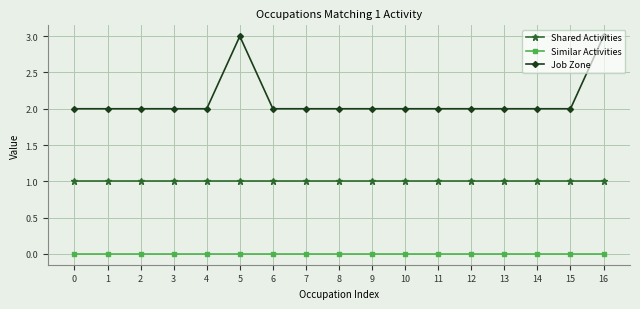

What is the average value of the Shared Activities series?

1